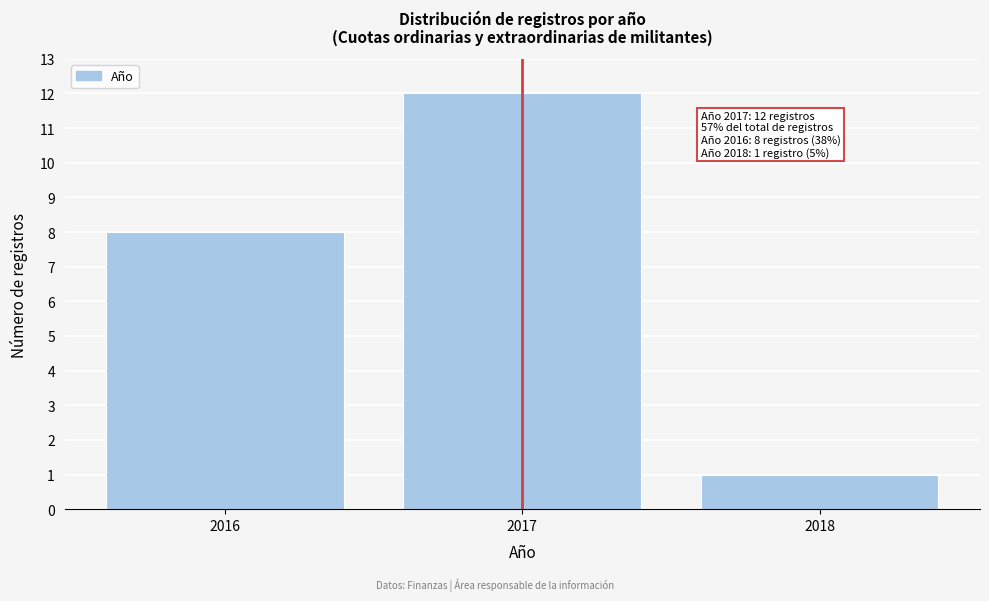

Reading right to left, transcribe all the data shown in this chart.

2018=1	2017=12	2016=8